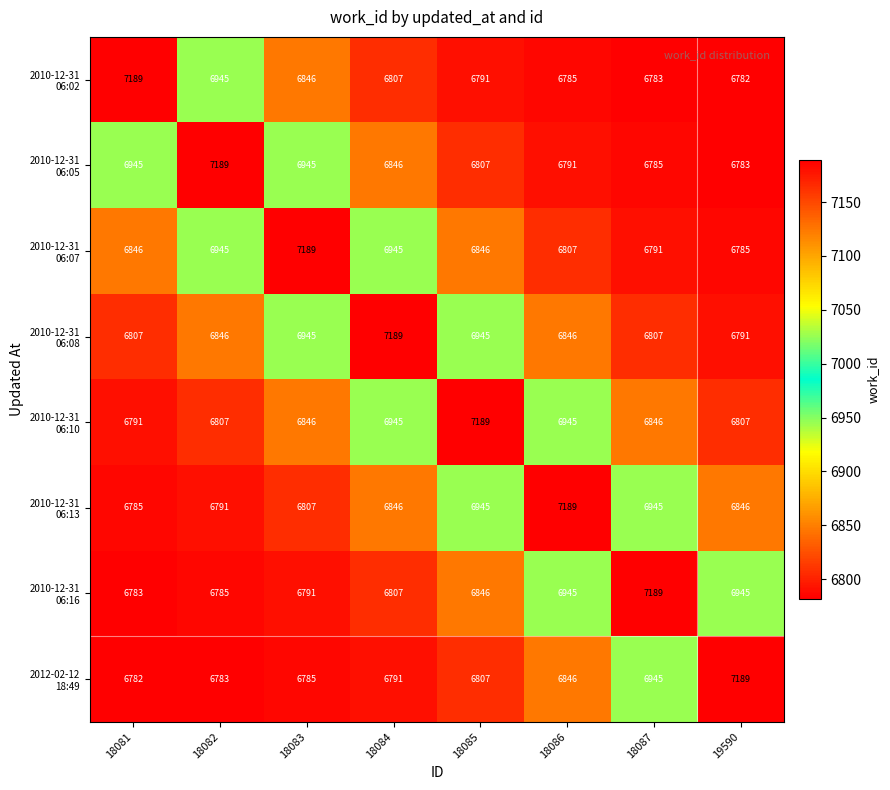

Count the number of categories in the chart.

8